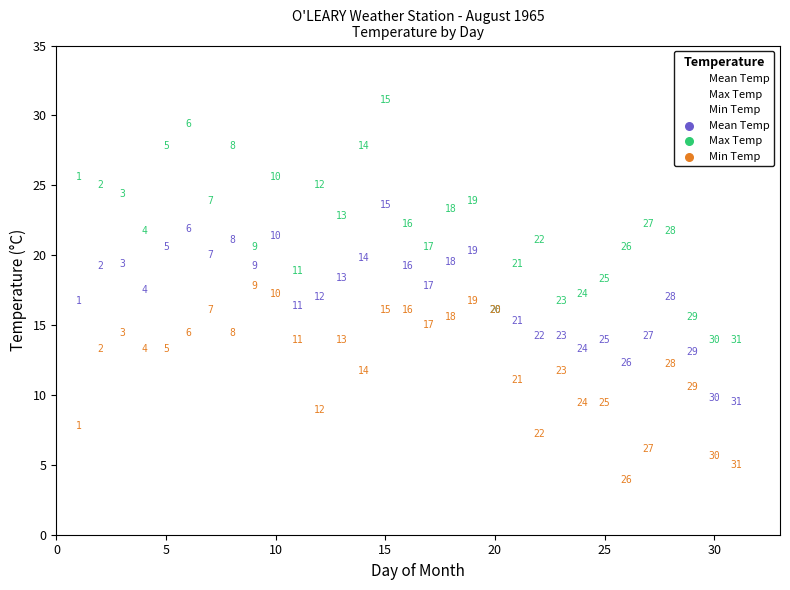

In the Mean Temp series, what Y value is closest to 16?

16.1